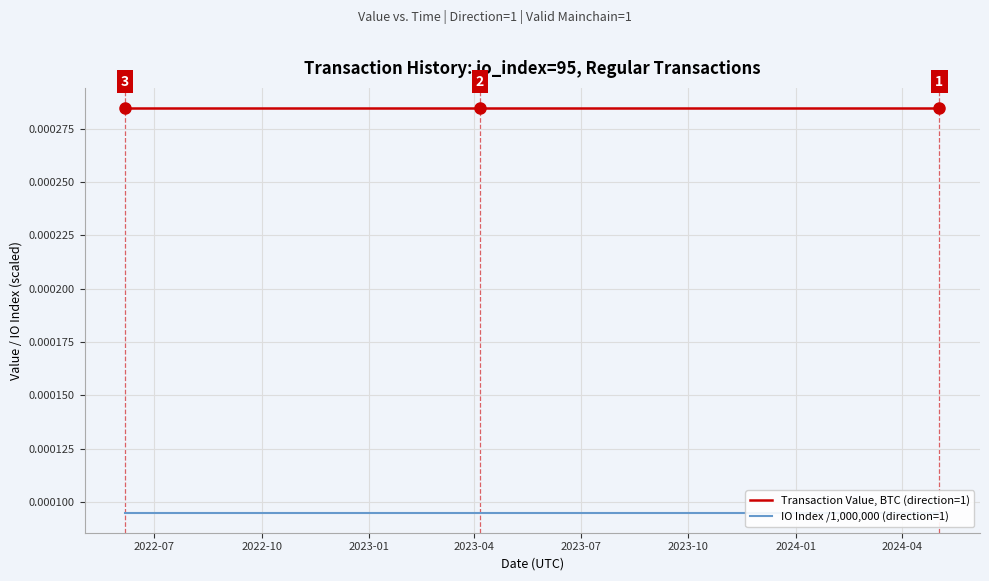

At which label is IO Index /1,000,000 (direction=1) closest to 0?

2022-07